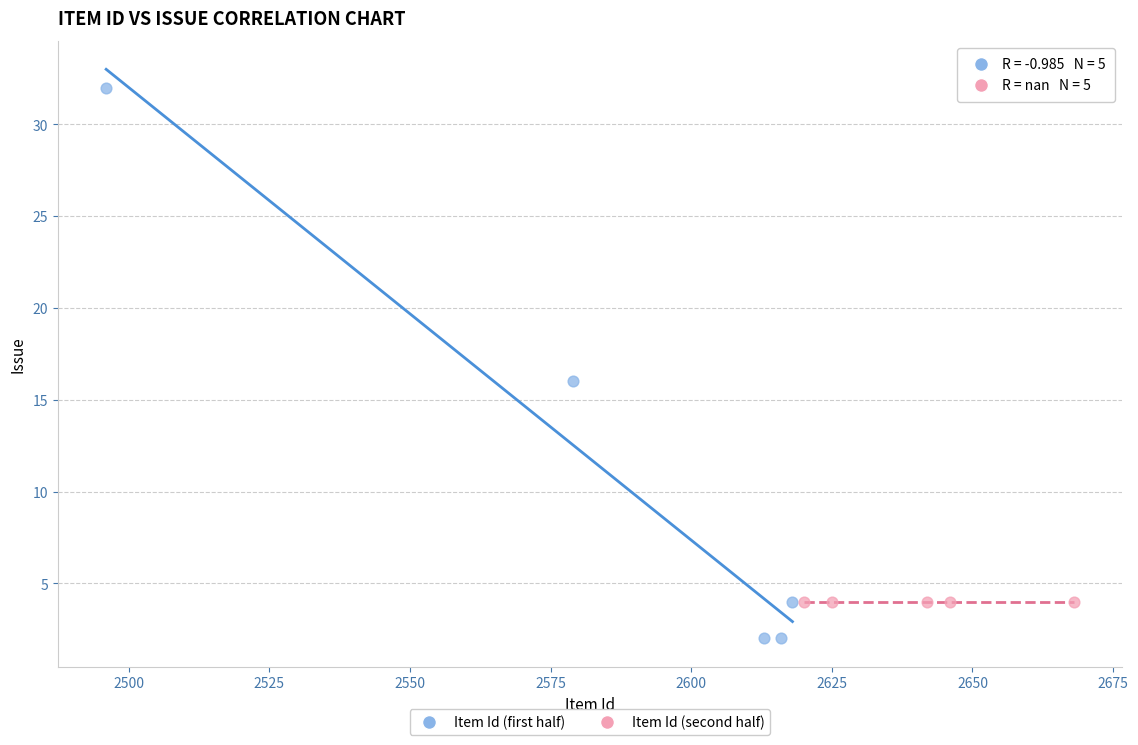

Which series reaches the minimum Y coordinate?

Item Id (first half)